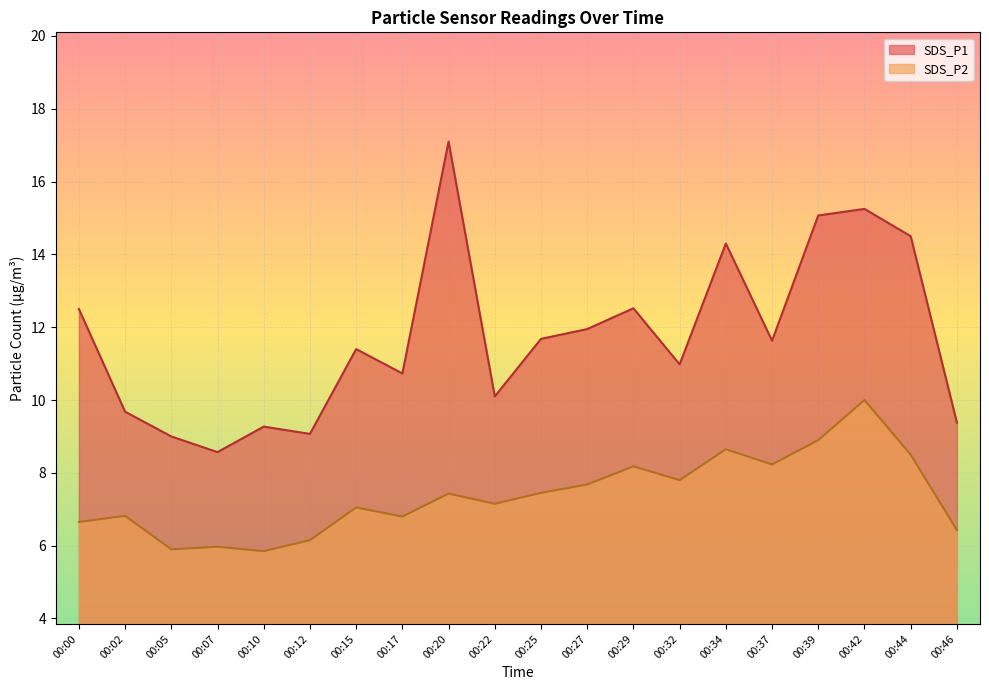

What value does the SDS_P2 series have at 00:32?

7.8